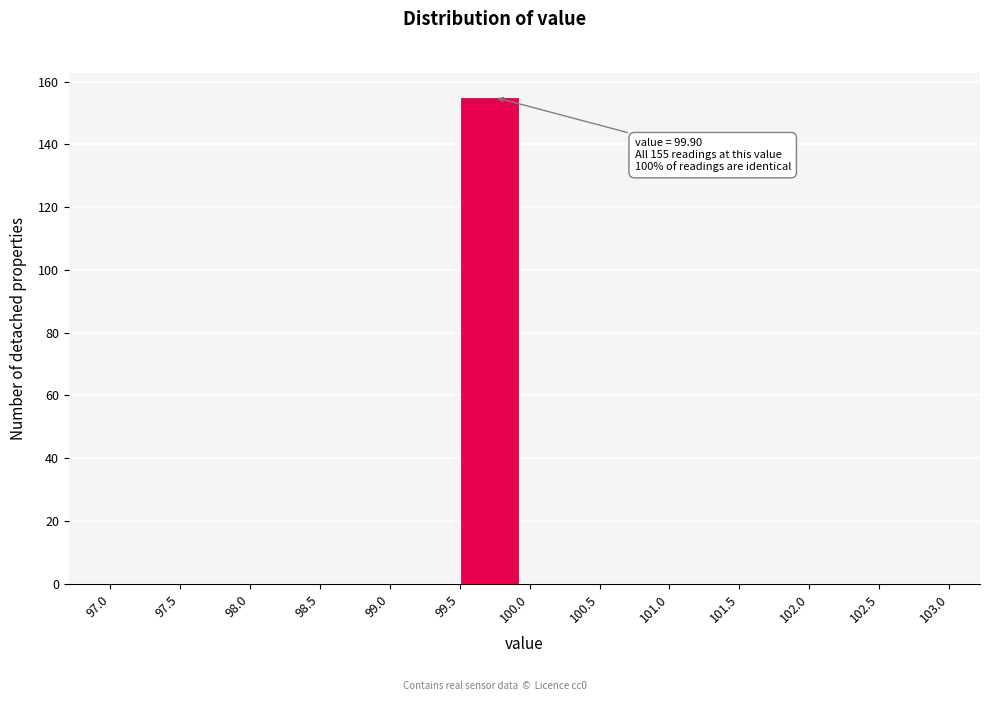

Over which range of the x-axis is the bar tallest?

99.5 to 100.0